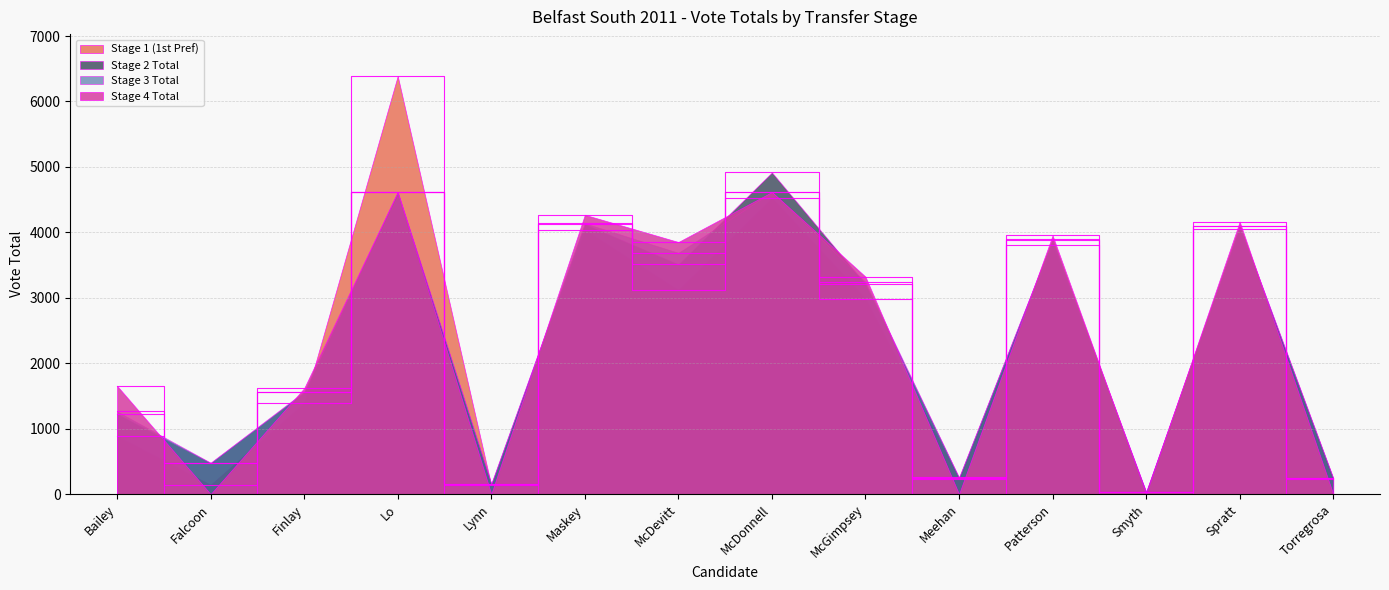

What is the difference between the second highest and second lowest values in the Stage 2 Total series?

4460.6